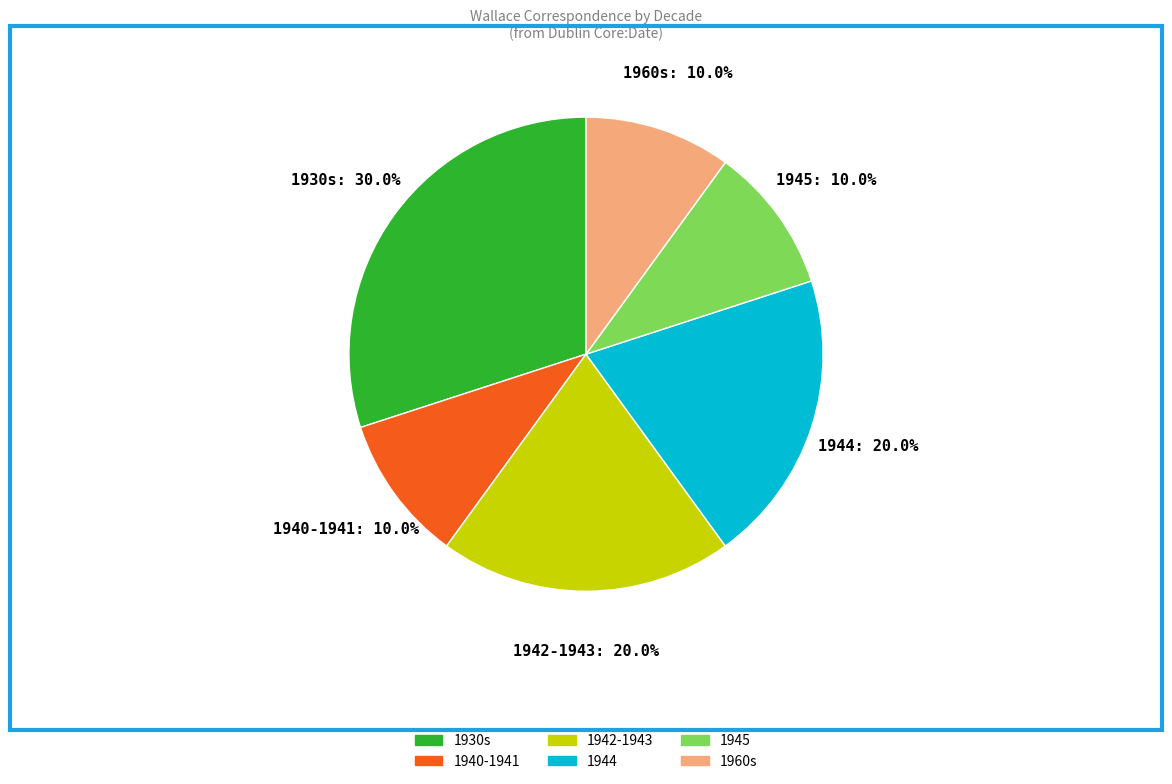

Is there a majority slice in this chart?

No